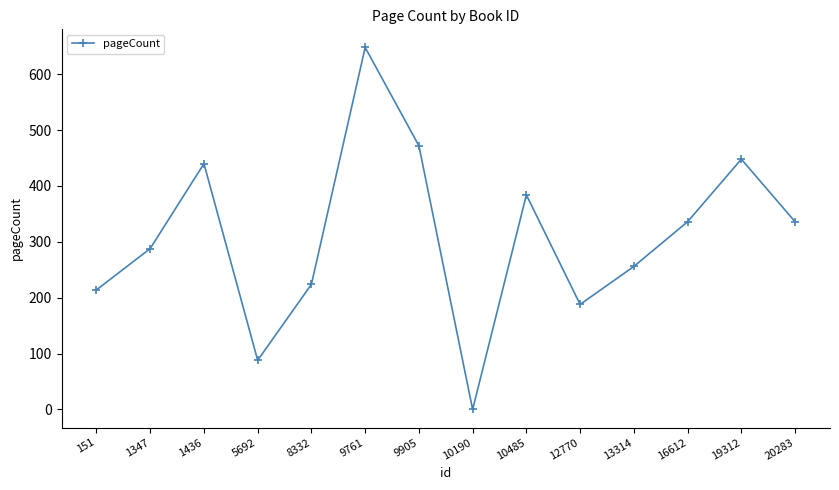

What is the approximate value at 5692?

88